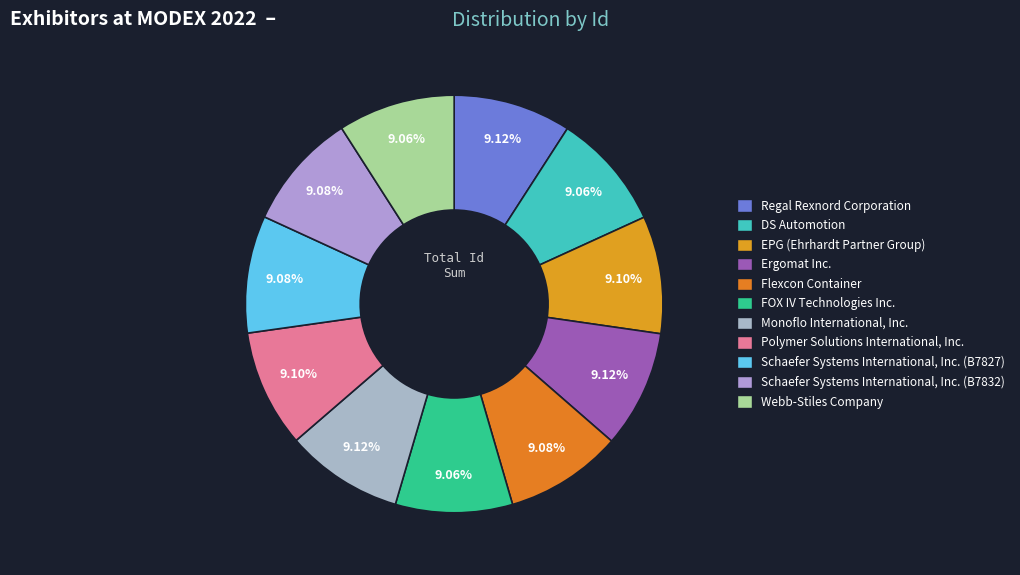

To the nearest percent, what portion does FOX IV Technologies Inc. represent?

9%